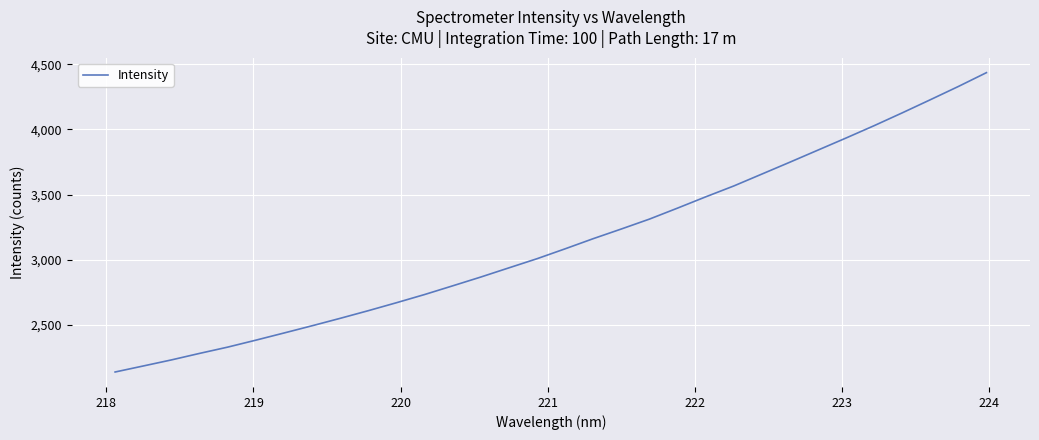

What is the difference between the maximum and minimum values?

2294.9